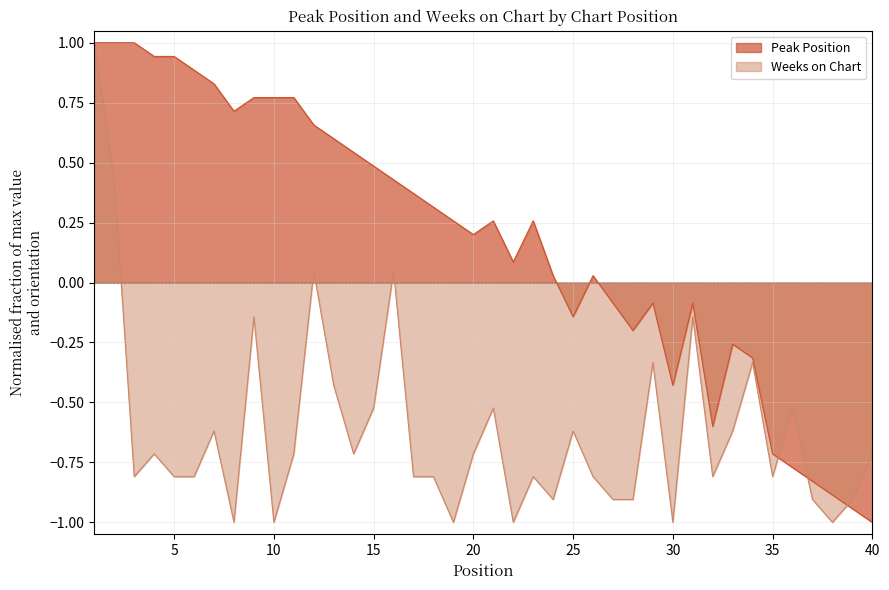

How many values in Weeks on Chart are above zero?

4